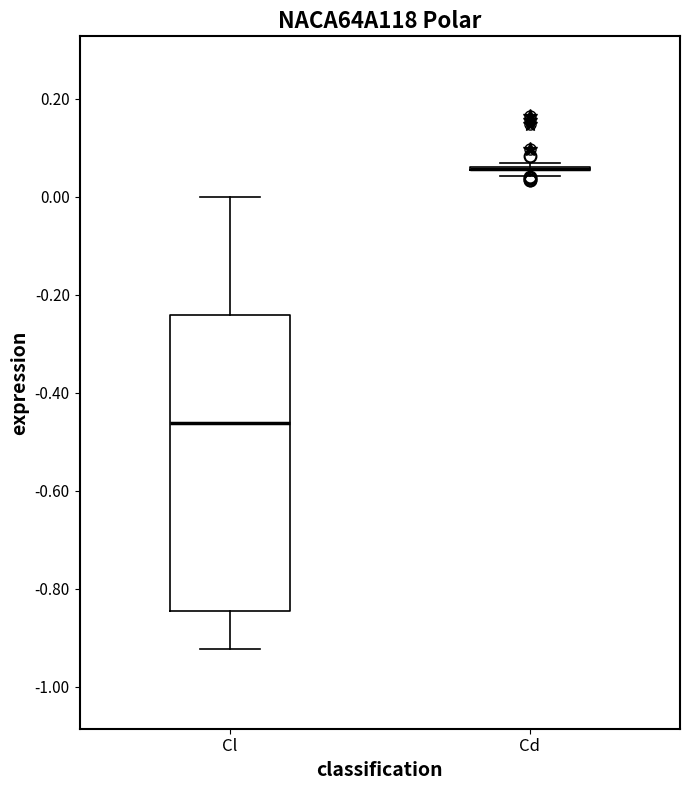

Reading left to right, transcribe this box plot: for each box, give where its median line is, the range the box spans, and where its two whiskers end, as read against the y-axis. The values are not printed on the chart, so give them approximately, as read against the axis.

Cl: median -0.46, box -0.84 to -0.24, whiskers -0.92 to 0.00
Cd: box collapsed to a line at 0.06, whiskers 0.04 to 0.06